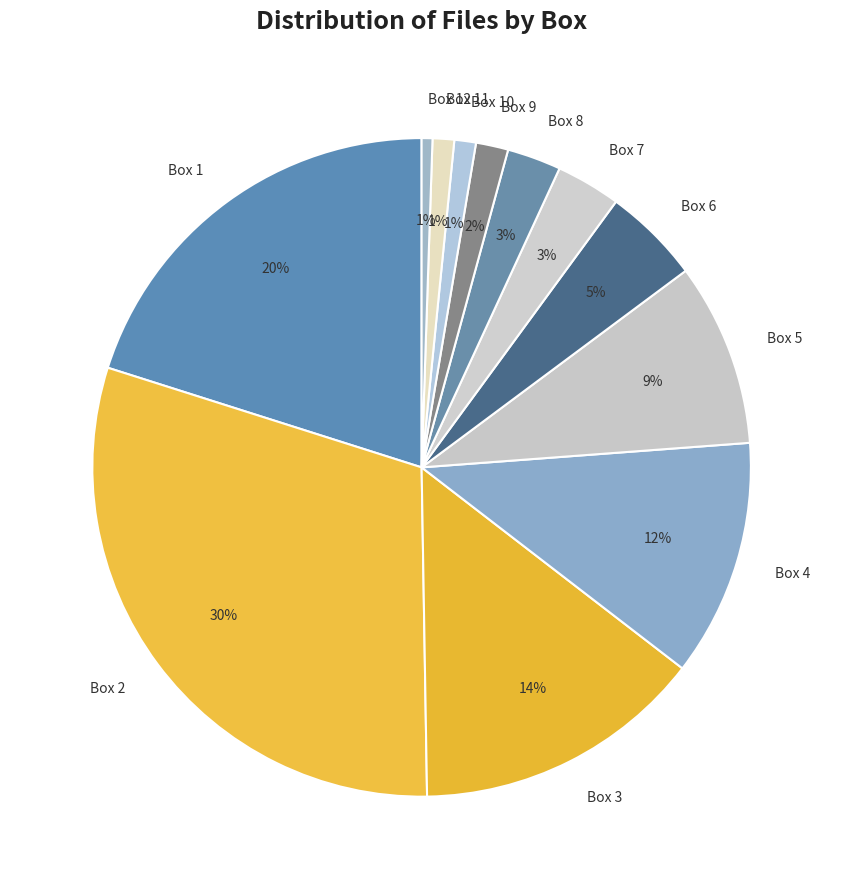

Which slice is the largest?

Box 2